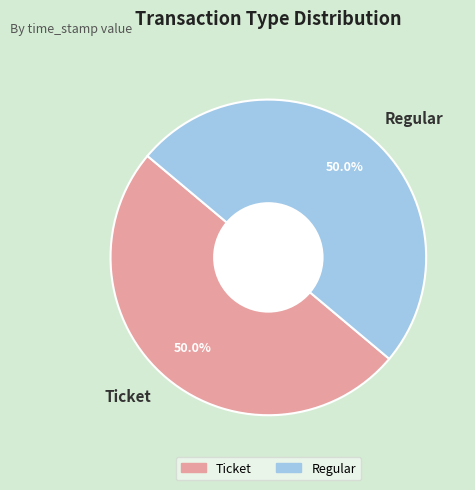

What is the total percentage of Regular and Ticket?

100.0%